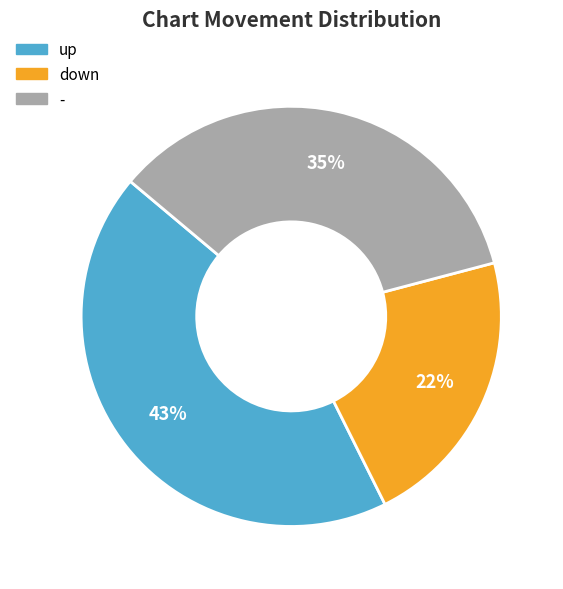

Which category has the biggest portion of the pie?

up